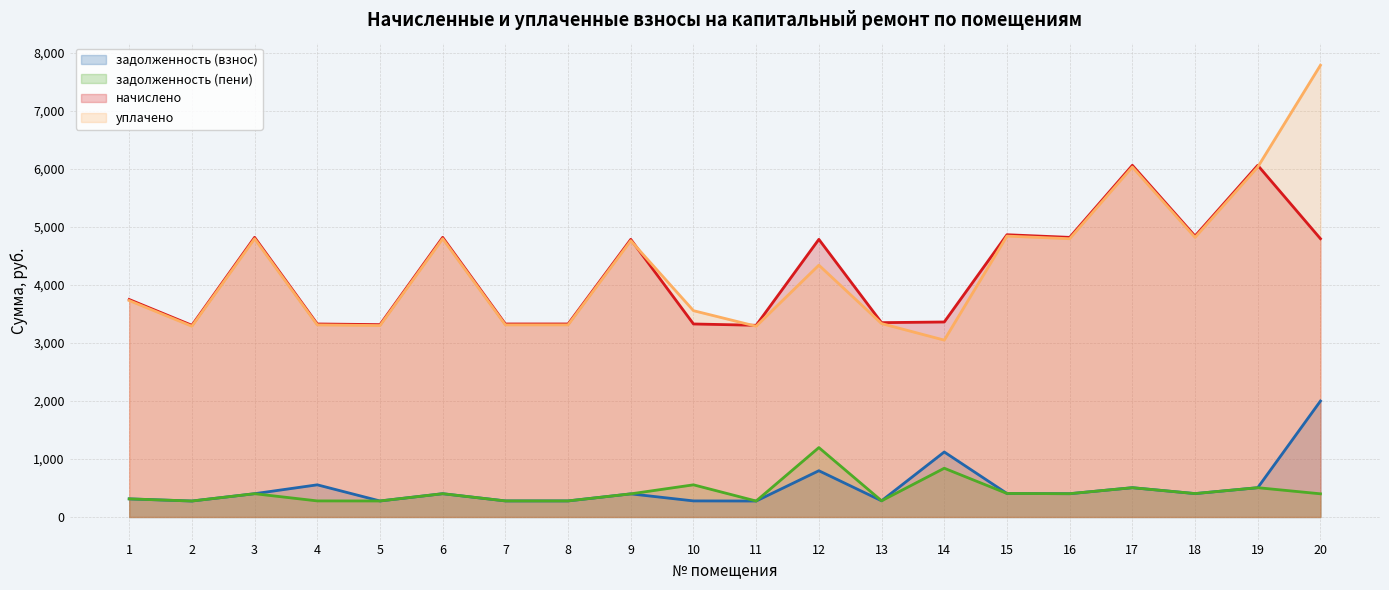

What is the sum of the задолженность (пени) values at 12 and 4?

1472.8